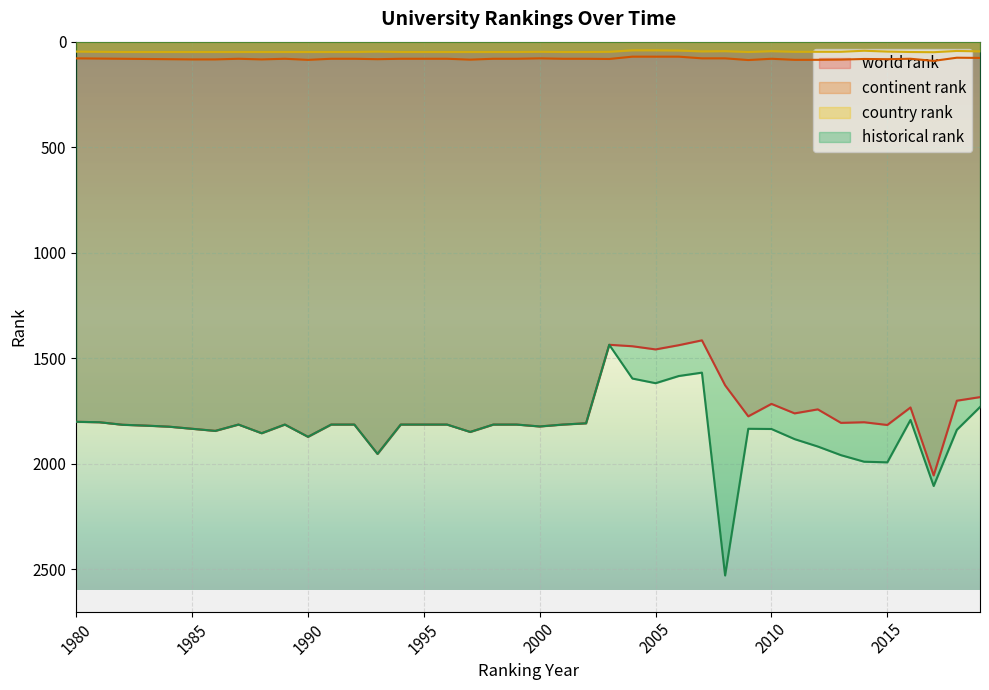

True or false: country rank and world rank intersect in this chart.

False